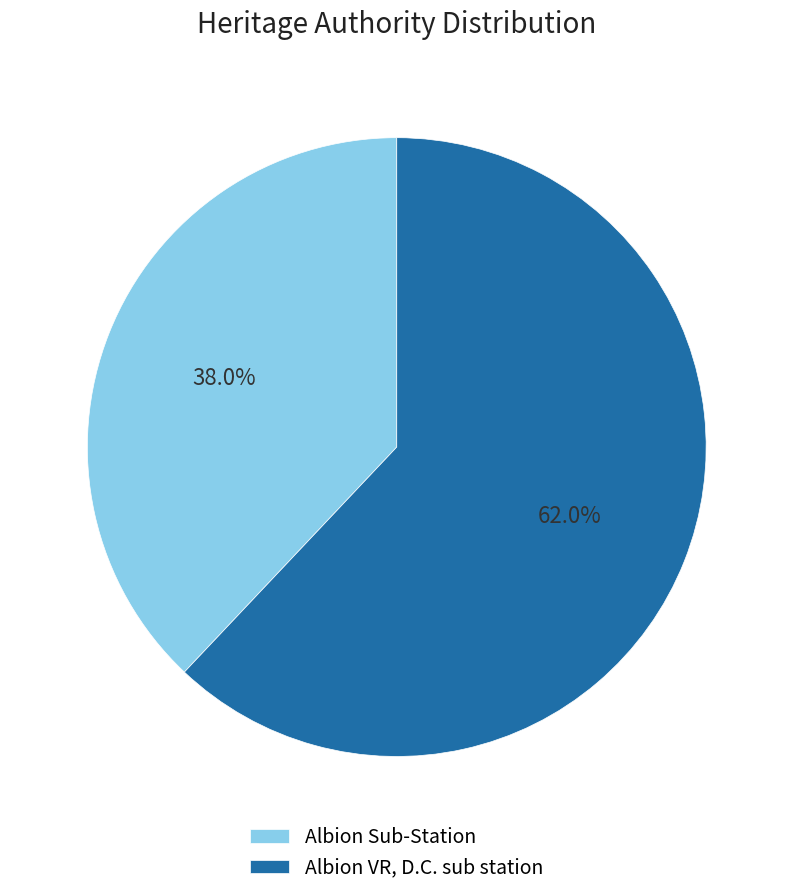

Which category has the smallest portion of the pie?

Albion Sub-Station